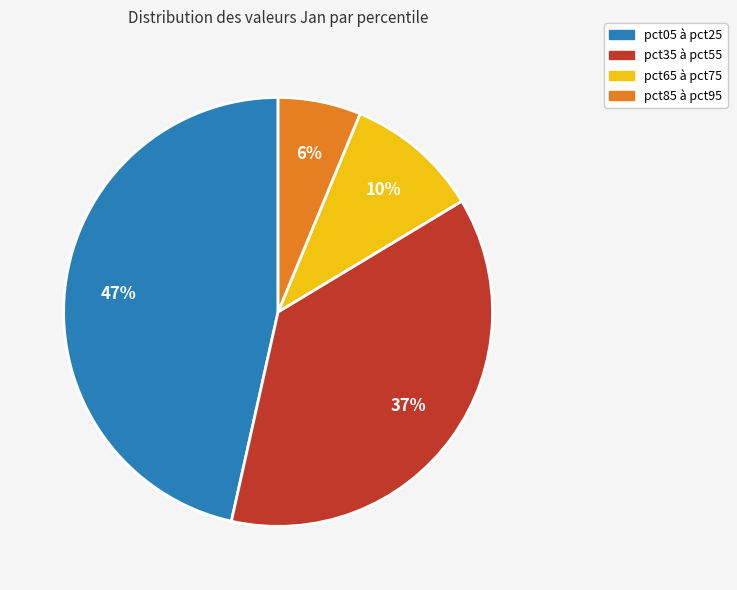

To the nearest percent, what is the average slice percentage?

25%